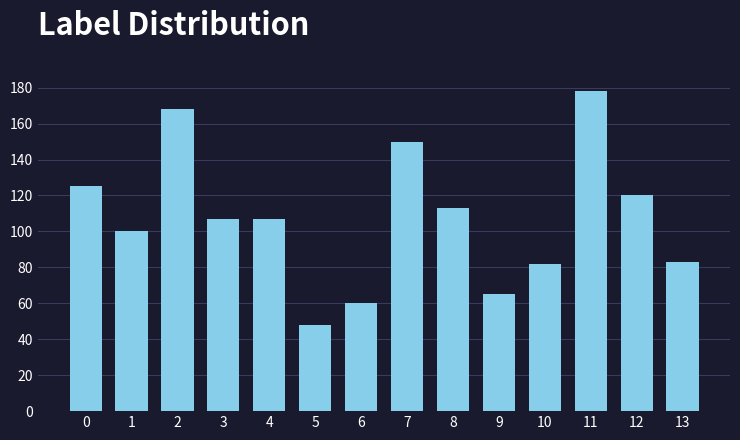

The value at 7 is 150. True or false?

True